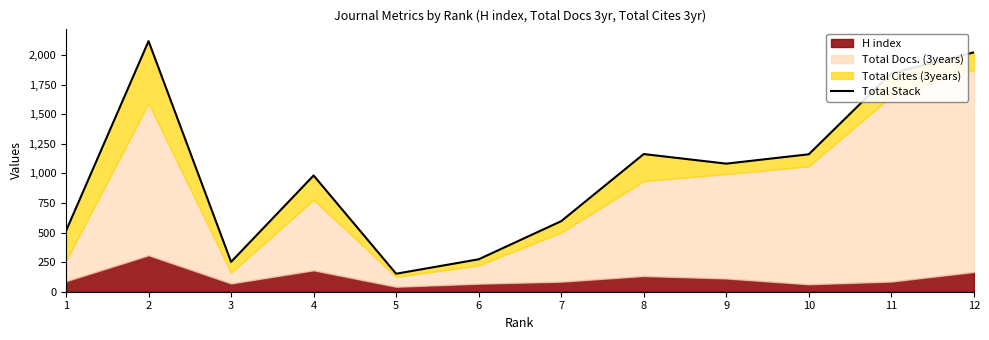

What is the change in value from 1 to 6?

-240